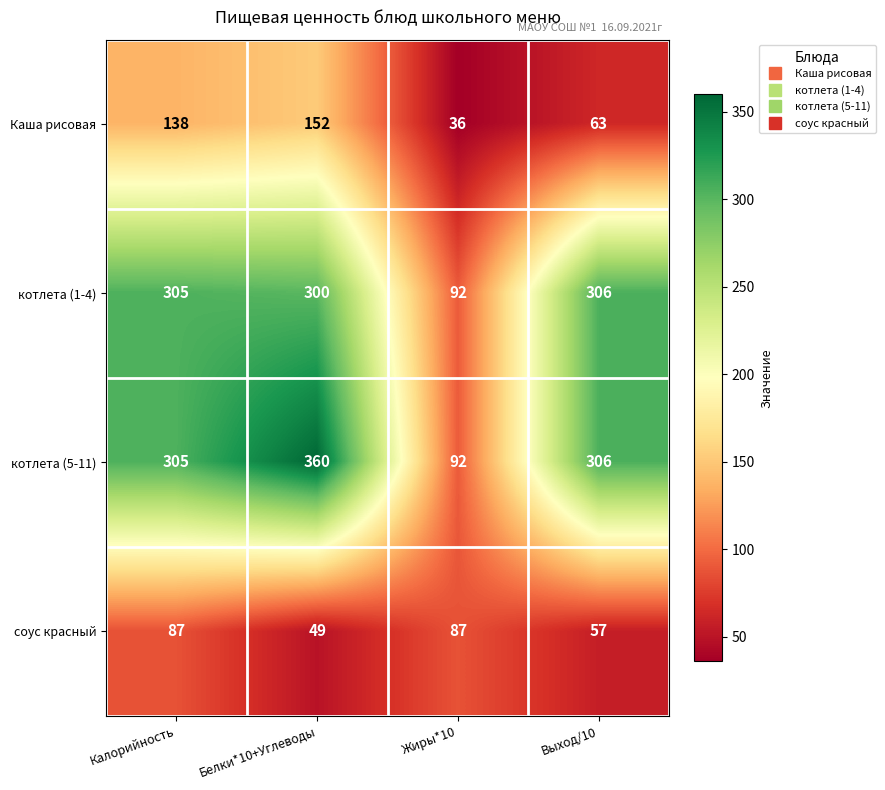

What is the difference between the котлета (5-11) values at Белки*10+Углеводы and Жиры*10?

268